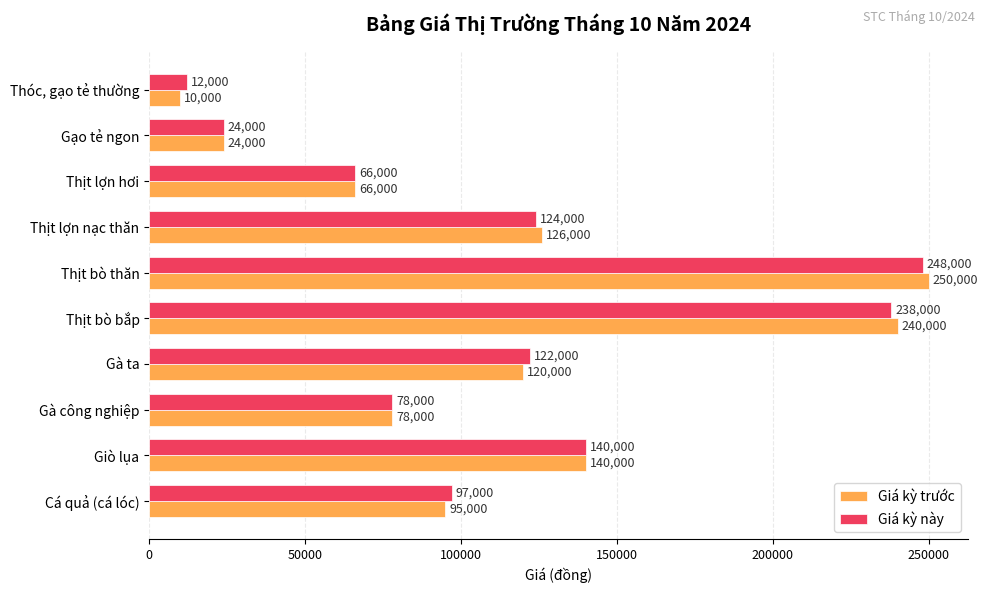

Rank the series by their maximum value, from highest to lowest.

Giá kỳ trước, Giá kỳ này